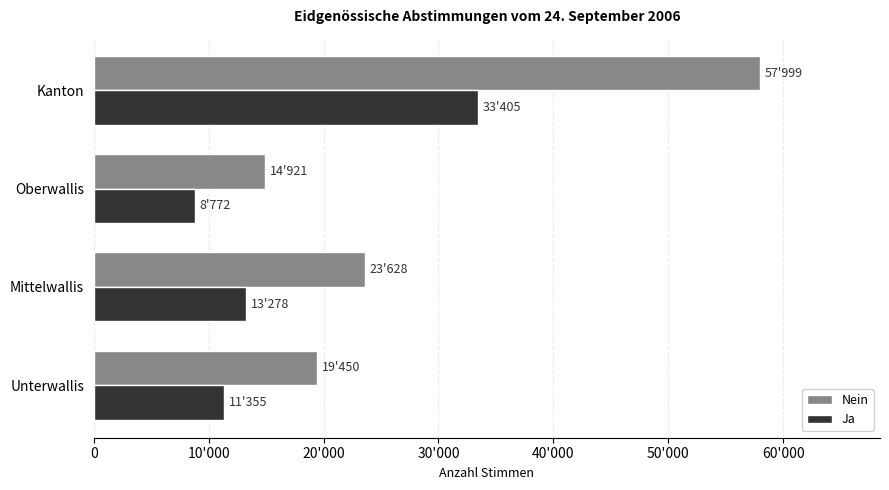

What is the value of the Nein bar at the 2nd from the left?

23628